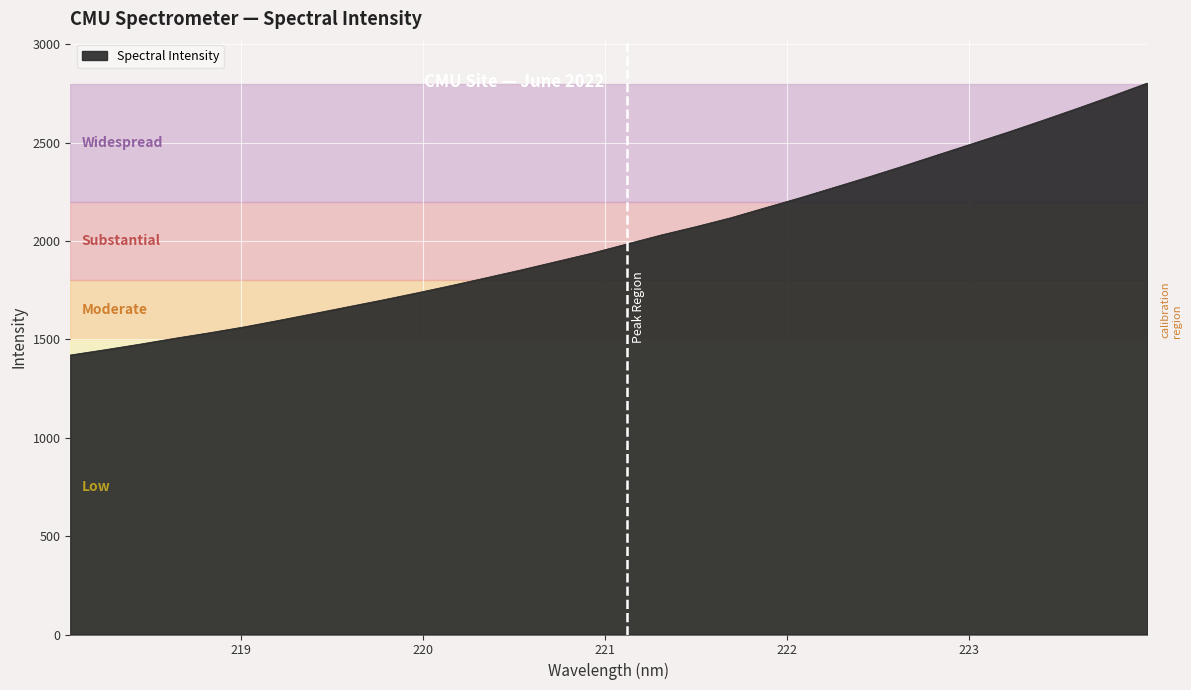

What is the minimum value shown in the chart?

1420.6